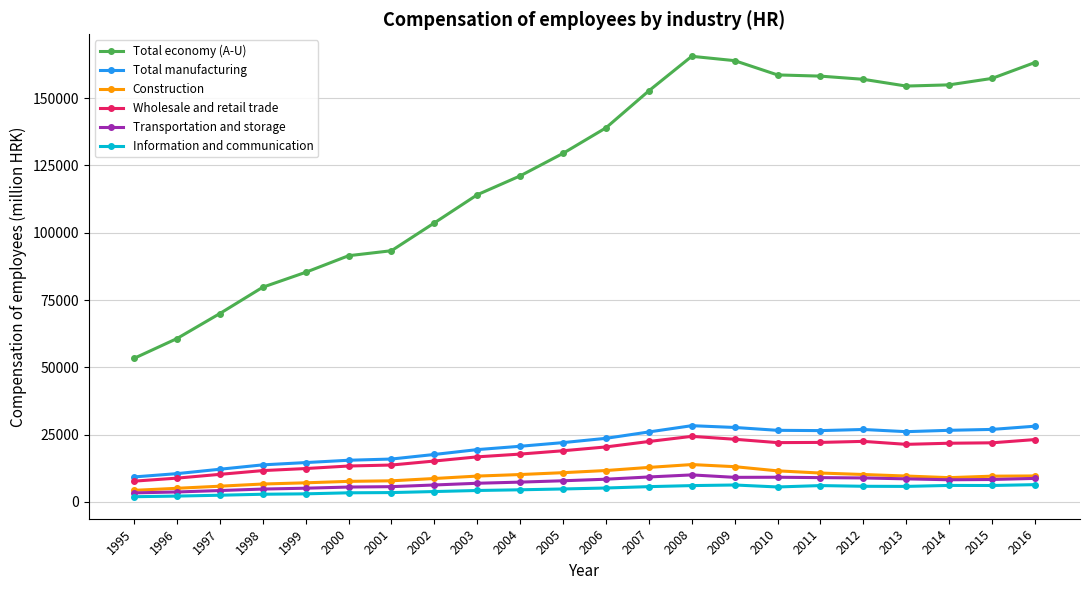

The value of Wholesale and retail trade at 2006 is 20418.3. True or false?

True